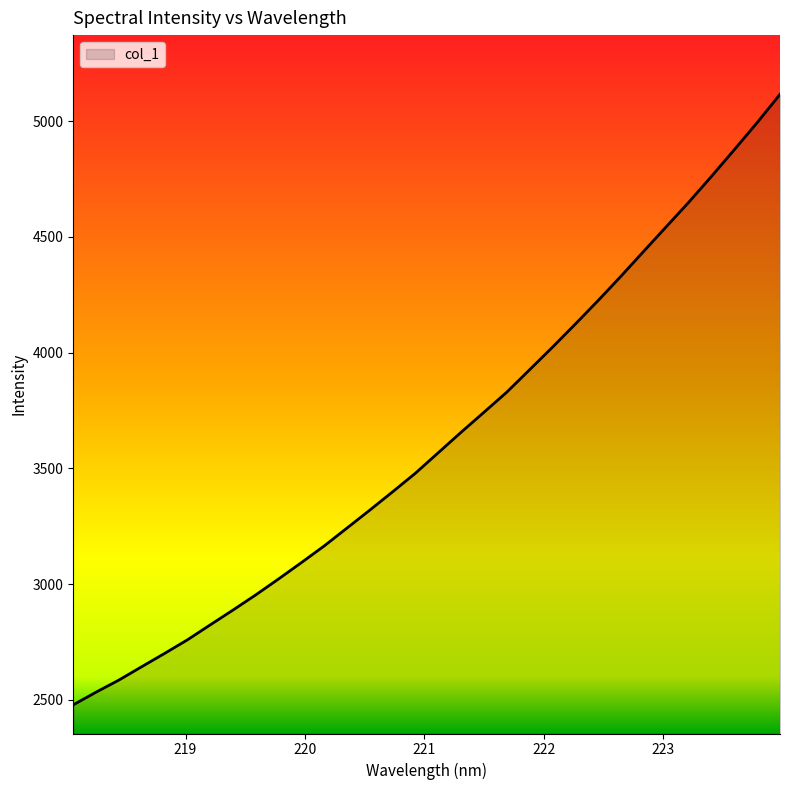

What is the greatest value displayed?

5115.5